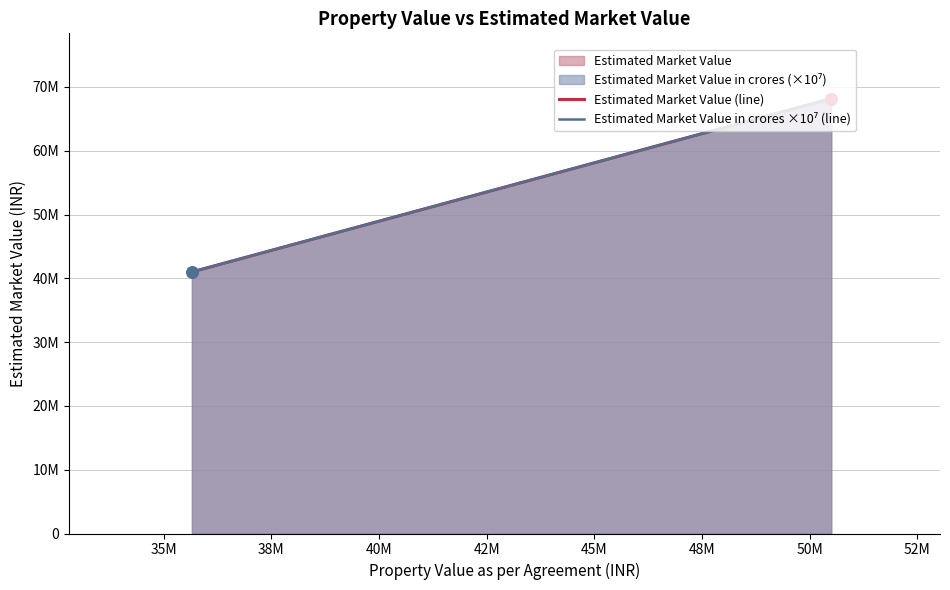

Which series has the largest total across all categories?

Estimated Market Value (line)